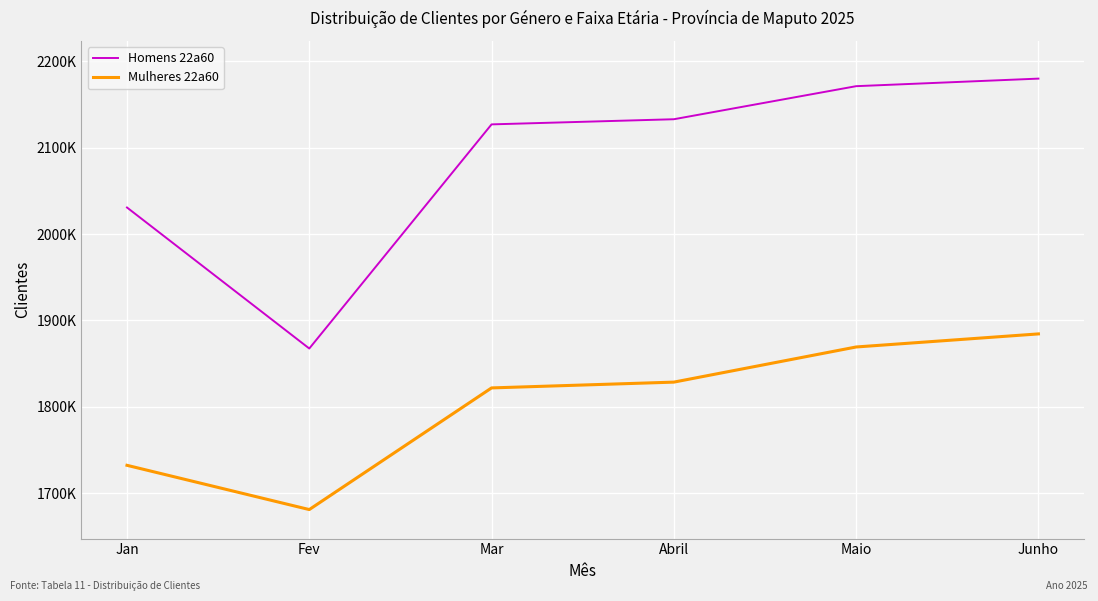

Rank the series by their average value, from lowest to highest.

Mulheres 22a60, Homens 22a60